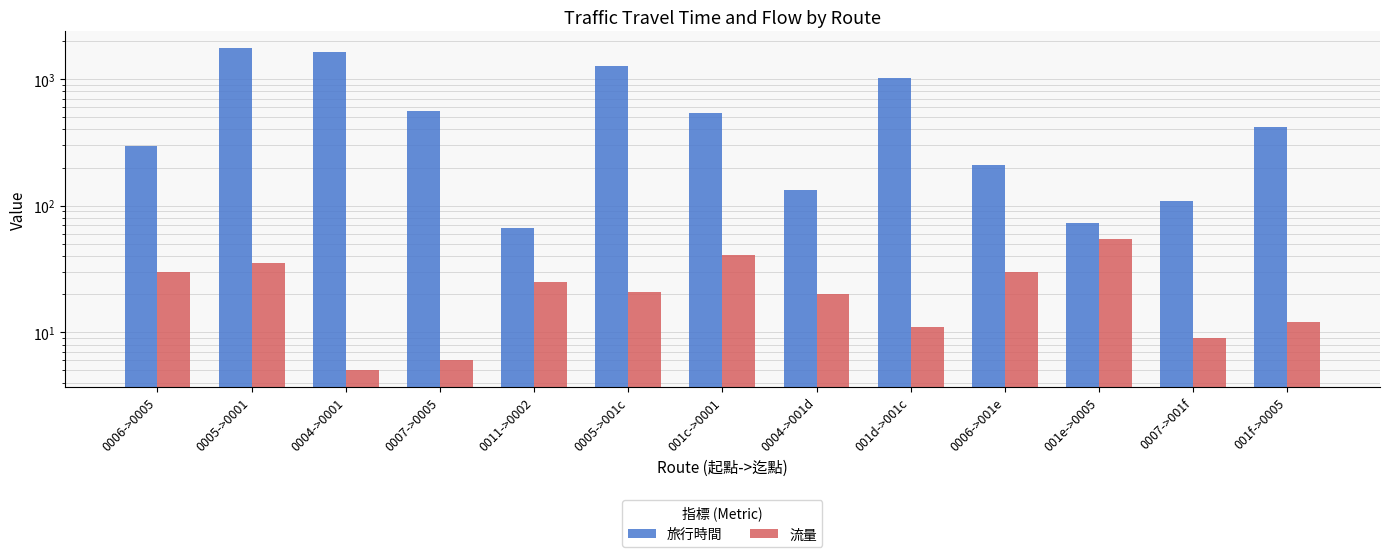

List the series in order of their overall mean, lowest first.

流量, 旅行時間